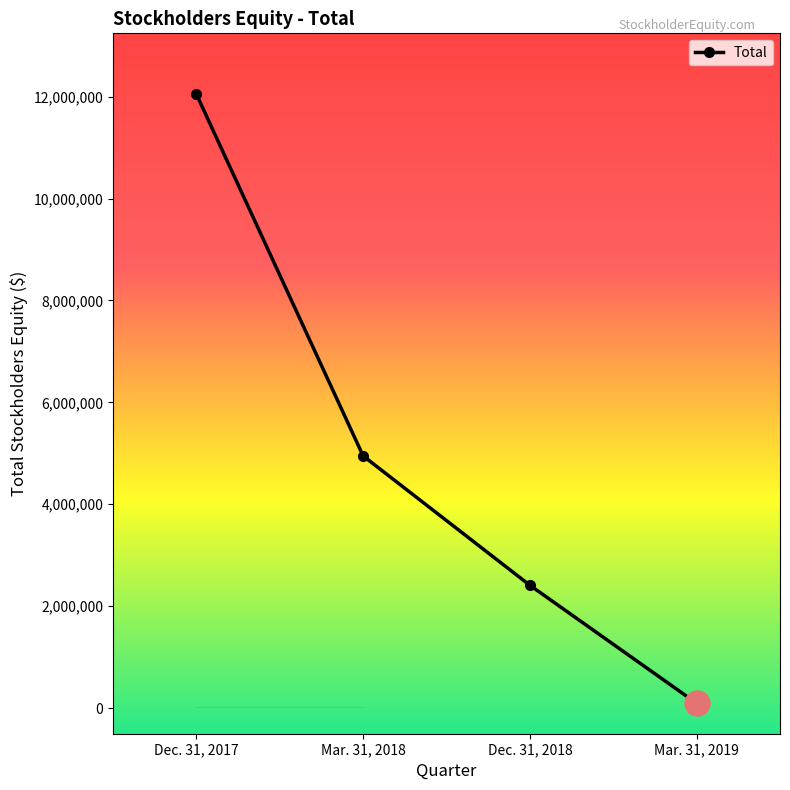

What is the minimum value shown in the chart?

94635